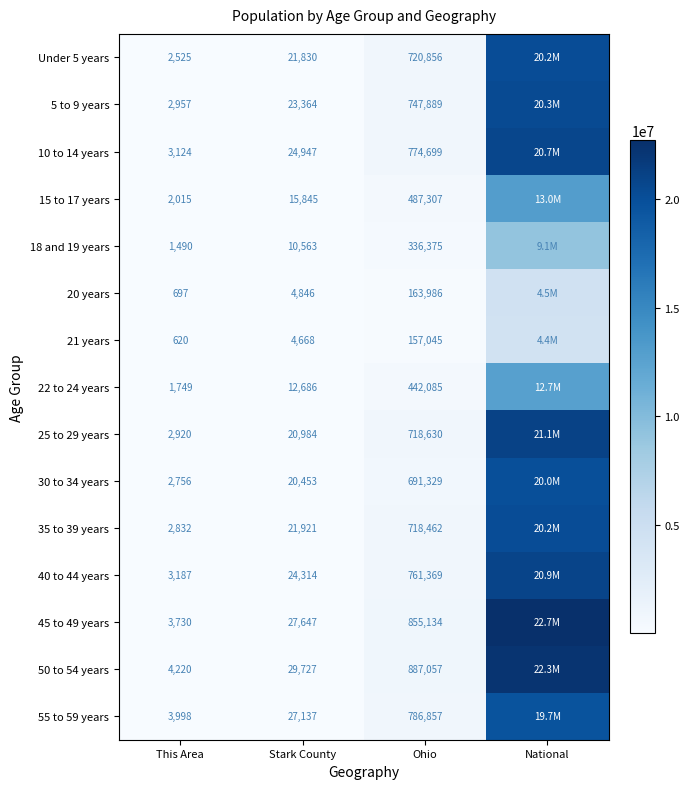

Is it true that 20 years equals 163986 at Ohio?

True